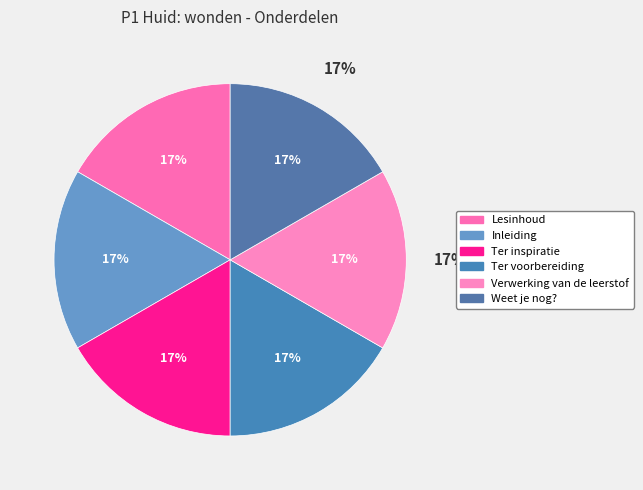

To the nearest percent, what is the combined percentage of Weet je nog? and Ter inspiratie?

33%